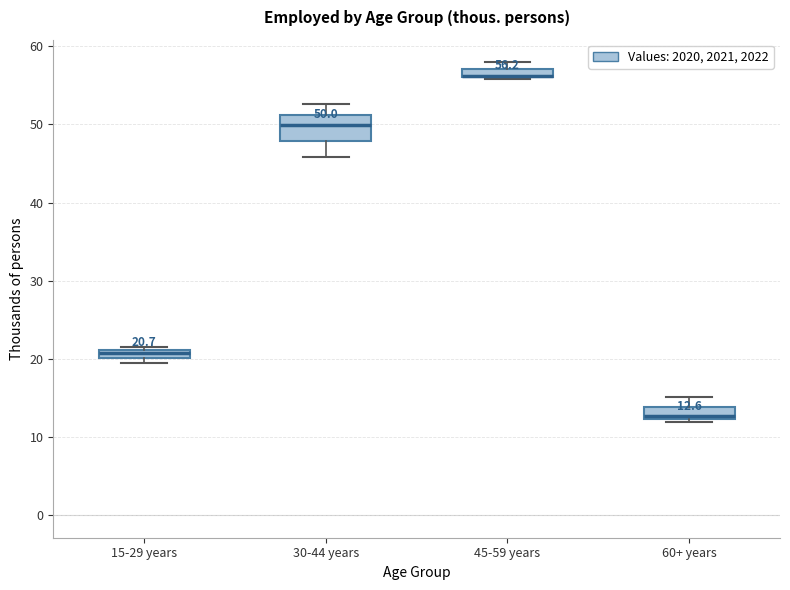

Which box is the tallest, from its lower edge to its upper edge?

30-44 years